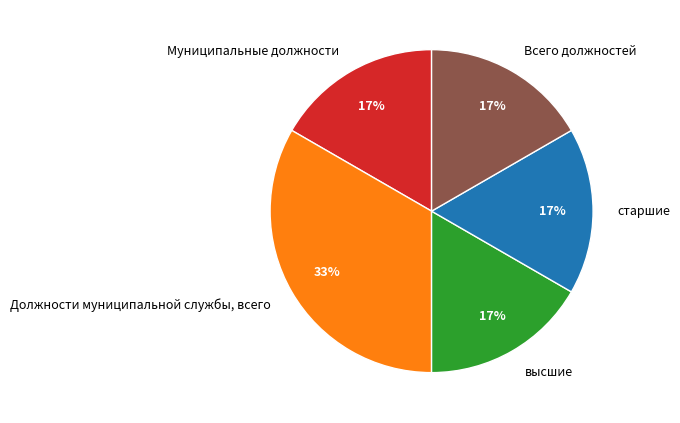

How many segments does this pie chart have?

5